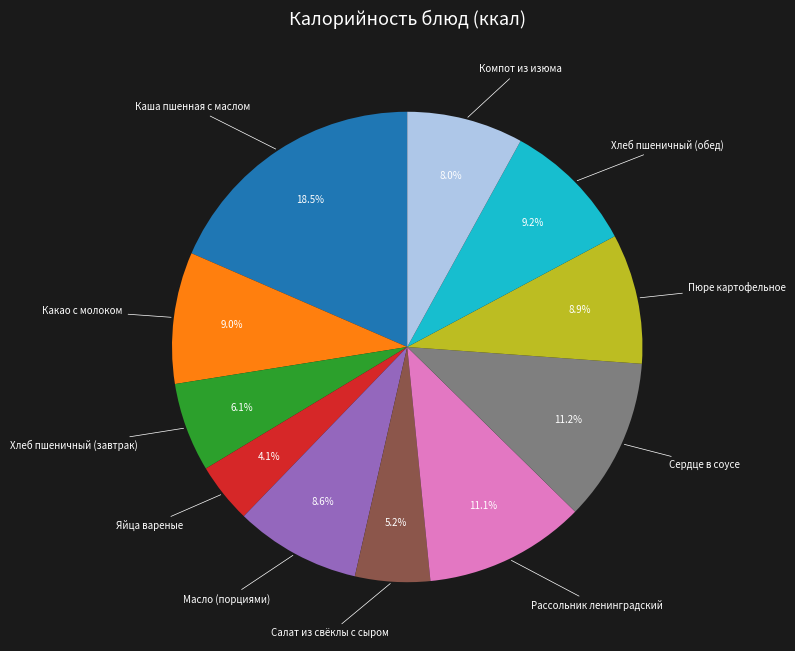

Is there any slice that represents more than half of the pie?

No